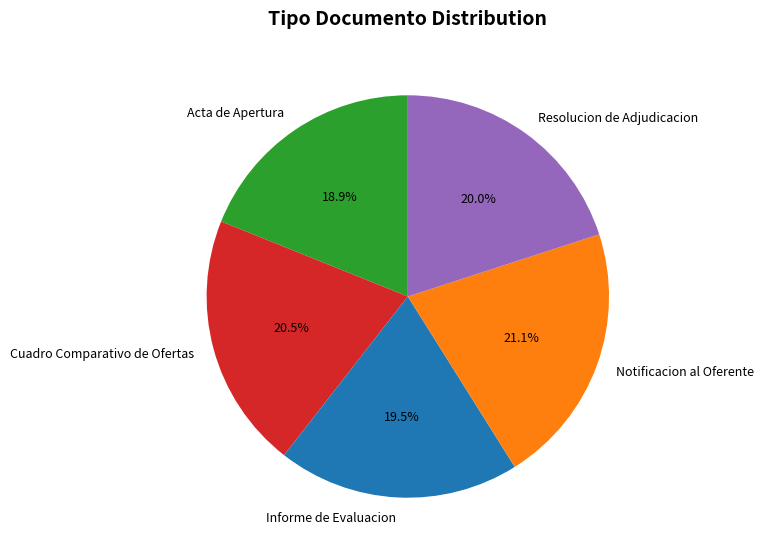

Which has a higher value, Notificacion al Oferente or Resolucion de Adjudicacion?

Notificacion al Oferente